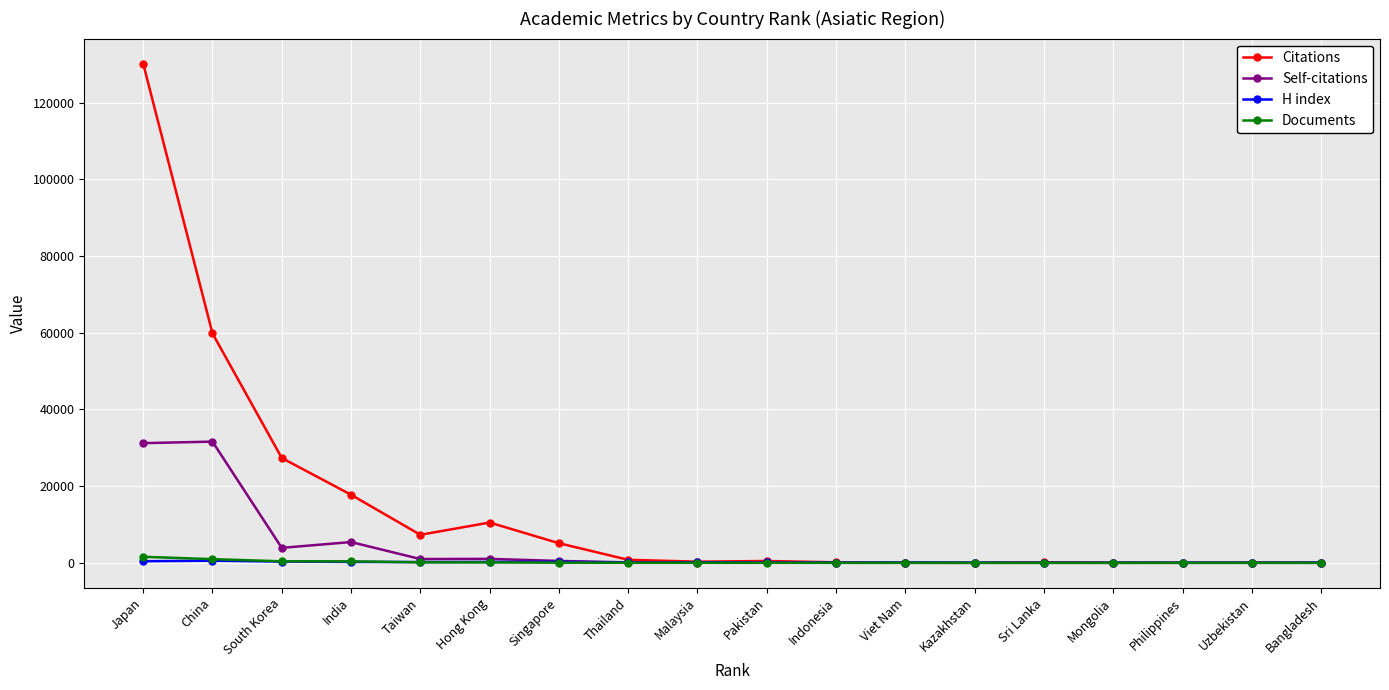

At which category is the sum across all series the highest?

Japan